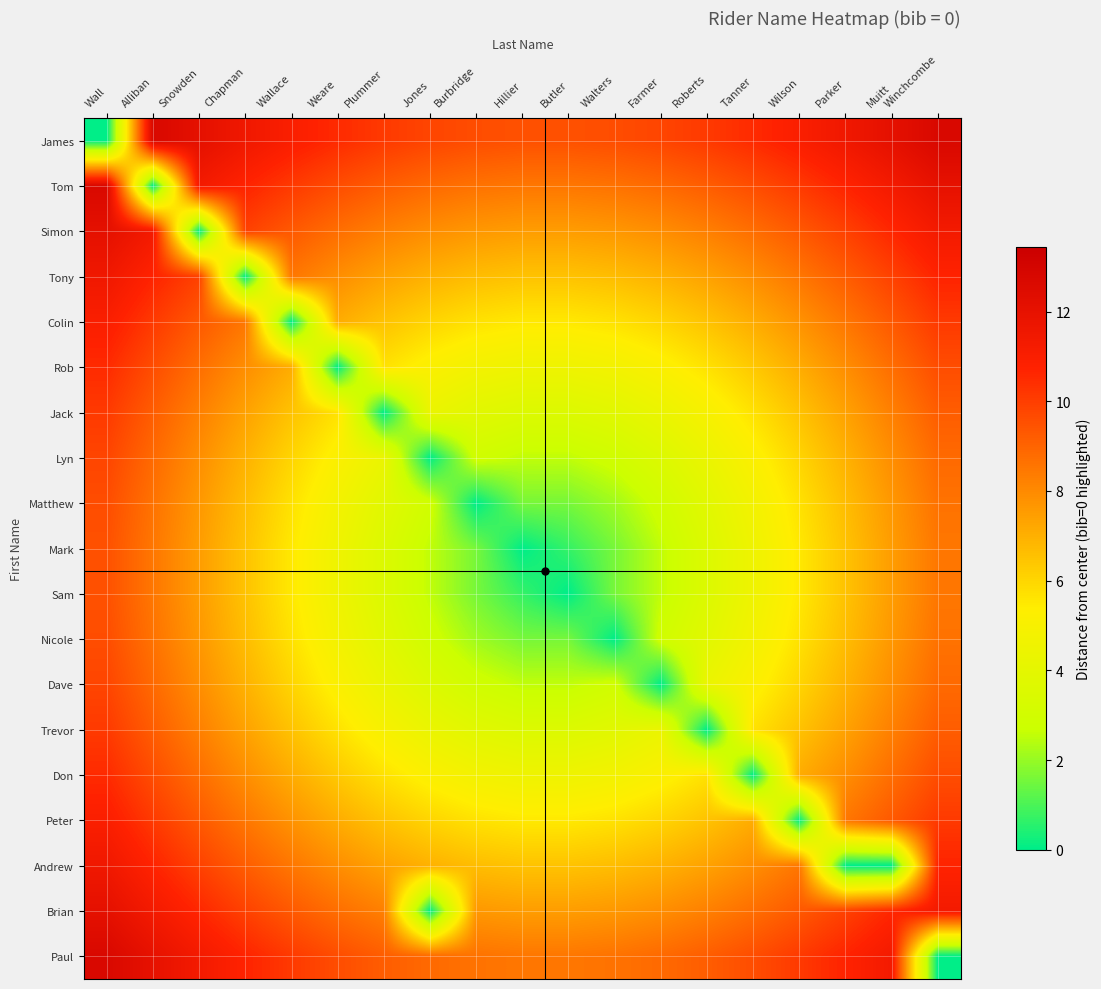

Reading left to right, transcribe all the data shown in this chart.

James: Wall=0.0	Alliban=12.7	Snowden=12.1	Chapman=11.5	Wallace=11.0	Weare=10.5	Plummer=10.1	Jones=9.8	Burbridge=9.6	Hillier=9.5	Butler=9.5	Walters=9.6	Farmer=9.8	Roberts=10.1	Tanner=10.5	Wilson=11.0	Parker=11.5	Muitt=12.1	Winchcombe=12.7
Tom: Wall=12.7	Alliban=0.0	Snowden=11.3	Chapman=10.7	Wallace=10.1	Weare=9.6	Plummer=9.2	Jones=8.9	Burbridge=8.6	Hillier=8.5	Butler=8.5	Walters=8.6	Farmer=8.9	Roberts=9.2	Tanner=9.6	Wilson=10.1	Parker=10.7	Muitt=11.3	Winchcombe=12.0
Simon: Wall=12.1	Alliban=11.3	Snowden=0.0	Chapman=9.9	Wallace=9.3	Weare=8.7	Plummer=8.3	Jones=7.9	Burbridge=7.6	Hillier=7.5	Butler=7.5	Walters=7.6	Farmer=7.9	Roberts=8.3	Tanner=8.7	Wilson=9.3	Parker=9.9	Muitt=10.6	Winchcombe=11.3
Tony: Wall=11.5	Alliban=10.7	Snowden=9.9	Chapman=0.0	Wallace=8.5	Weare=7.9	Plummer=7.4	Jones=7.0	Burbridge=6.7	Hillier=6.5	Butler=6.5	Walters=6.7	Farmer=7.0	Roberts=7.4	Tanner=7.9	Wilson=8.5	Parker=9.2	Muitt=9.9	Winchcombe=10.7
Colin: Wall=11.0	Alliban=10.1	Snowden=9.3	Chapman=8.5	Wallace=0.0	Weare=7.1	Plummer=6.5	Jones=6.0	Burbridge=5.7	Hillier=5.5	Butler=5.5	Walters=5.7	Farmer=6.0	Roberts=6.5	Tanner=7.1	Wilson=7.8	Parker=8.5	Muitt=9.3	Winchcombe=10.1
Rob: Wall=10.5	Alliban=9.6	Snowden=8.7	Chapman=7.9	Wallace=7.1	Weare=0.0	Plummer=5.7	Jones=5.1	Burbridge=4.7	Hillier=4.5	Butler=4.5	Walters=4.7	Farmer=5.1	Roberts=5.7	Tanner=6.4	Wilson=7.1	Parker=7.9	Muitt=8.7	Winchcombe=9.6
Jack: Wall=10.1	Alliban=9.2	Snowden=8.3	Chapman=7.4	Wallace=6.5	Weare=5.7	Plummer=0.0	Jones=4.3	Burbridge=3.8	Hillier=3.5	Butler=3.5	Walters=3.8	Farmer=4.3	Roberts=4.9	Tanner=5.7	Wilson=6.5	Parker=7.4	Muitt=8.3	Winchcombe=9.2
Lyn: Wall=9.8	Alliban=8.9	Snowden=7.9	Chapman=7.0	Wallace=6.0	Weare=5.1	Plummer=4.3	Jones=0.0	Burbridge=2.9	Hillier=2.5	Butler=2.5	Walters=2.9	Farmer=3.5	Roberts=4.3	Tanner=5.1	Wilson=6.0	Parker=7.0	Muitt=7.9	Winchcombe=8.9
Matthew: Wall=9.6	Alliban=8.6	Snowden=7.6	Chapman=6.7	Wallace=5.7	Weare=4.7	Plummer=3.8	Jones=2.9	Burbridge=0.0	Hillier=1.6	Butler=1.6	Walters=2.1	Farmer=2.9	Roberts=3.8	Tanner=4.7	Wilson=5.7	Parker=6.7	Muitt=7.6	Winchcombe=8.6
Mark: Wall=9.5	Alliban=8.5	Snowden=7.5	Chapman=6.5	Wallace=5.5	Weare=4.5	Plummer=3.5	Jones=2.5	Burbridge=1.6	Hillier=0.0	Butler=0.7	Walters=1.6	Farmer=2.5	Roberts=3.5	Tanner=4.5	Wilson=5.5	Parker=6.5	Muitt=7.5	Winchcombe=8.5
Sam: Wall=9.5	Alliban=8.5	Snowden=7.5	Chapman=6.5	Wallace=5.5	Weare=4.5	Plummer=3.5	Jones=2.5	Burbridge=1.6	Hillier=0.7	Butler=0.0	Walters=1.6	Farmer=2.5	Roberts=3.5	Tanner=4.5	Wilson=5.5	Parker=6.5	Muitt=7.5	Winchcombe=8.5
Nicole: Wall=9.6	Alliban=8.6	Snowden=7.6	Chapman=6.7	Wallace=5.7	Weare=4.7	Plummer=3.8	Jones=2.9	Burbridge=2.1	Hillier=1.6	Butler=1.6	Walters=0.0	Farmer=2.9	Roberts=3.8	Tanner=4.7	Wilson=5.7	Parker=6.7	Muitt=7.6	Winchcombe=8.6
Dave: Wall=9.8	Alliban=8.9	Snowden=7.9	Chapman=7.0	Wallace=6.0	Weare=5.1	Plummer=4.3	Jones=3.5	Burbridge=2.9	Hillier=2.5	Butler=2.5	Walters=2.9	Farmer=0.0	Roberts=4.3	Tanner=5.1	Wilson=6.0	Parker=7.0	Muitt=7.9	Winchcombe=8.9
Trevor: Wall=10.1	Alliban=9.2	Snowden=8.3	Chapman=7.4	Wallace=6.5	Weare=5.7	Plummer=4.9	Jones=4.3	Burbridge=3.8	Hillier=3.5	Butler=3.5	Walters=3.8	Farmer=4.3	Roberts=0.0	Tanner=5.7	Wilson=6.5	Parker=7.4	Muitt=8.3	Winchcombe=9.2
Don: Wall=10.5	Alliban=9.6	Snowden=8.7	Chapman=7.9	Wallace=7.1	Weare=6.4	Plummer=5.7	Jones=5.1	Burbridge=4.7	Hillier=4.5	Butler=4.5	Walters=4.7	Farmer=5.1	Roberts=5.7	Tanner=0.0	Wilson=7.1	Parker=7.9	Muitt=8.7	Winchcombe=9.6
Peter: Wall=11.0	Alliban=10.1	Snowden=9.3	Chapman=8.5	Wallace=7.8	Weare=7.1	Plummer=6.5	Jones=6.0	Burbridge=5.7	Hillier=5.5	Butler=5.5	Walters=5.7	Farmer=6.0	Roberts=6.5	Tanner=7.1	Wilson=0.0	Parker=8.5	Muitt=9.3	Winchcombe=10.1
Andrew: Wall=11.5	Alliban=10.7	Snowden=9.9	Chapman=9.2	Wallace=8.5	Weare=7.9	Plummer=7.4	Jones=7.0	Burbridge=6.7	Hillier=6.5	Butler=6.5	Walters=6.7	Farmer=7.0	Roberts=7.4	Tanner=7.9	Wilson=8.5	Parker=0.0	Muitt=0.0	Winchcombe=10.7
Brian: Wall=12.1	Alliban=11.3	Snowden=10.6	Chapman=9.9	Wallace=9.3	Weare=8.7	Plummer=8.3	Jones=0.0	Burbridge=7.6	Hillier=7.5	Butler=7.5	Walters=7.6	Farmer=7.9	Roberts=8.3	Tanner=8.7	Wilson=9.3	Parker=9.9	Muitt=10.6	Winchcombe=11.3
Paul: Wall=12.7	Alliban=12.0	Snowden=11.3	Chapman=10.7	Wallace=10.1	Weare=9.6	Plummer=9.2	Jones=8.9	Burbridge=8.6	Hillier=8.5	Butler=8.5	Walters=8.6	Farmer=8.9	Roberts=9.2	Tanner=9.6	Wilson=10.1	Parker=10.7	Muitt=11.3	Winchcombe=0.0